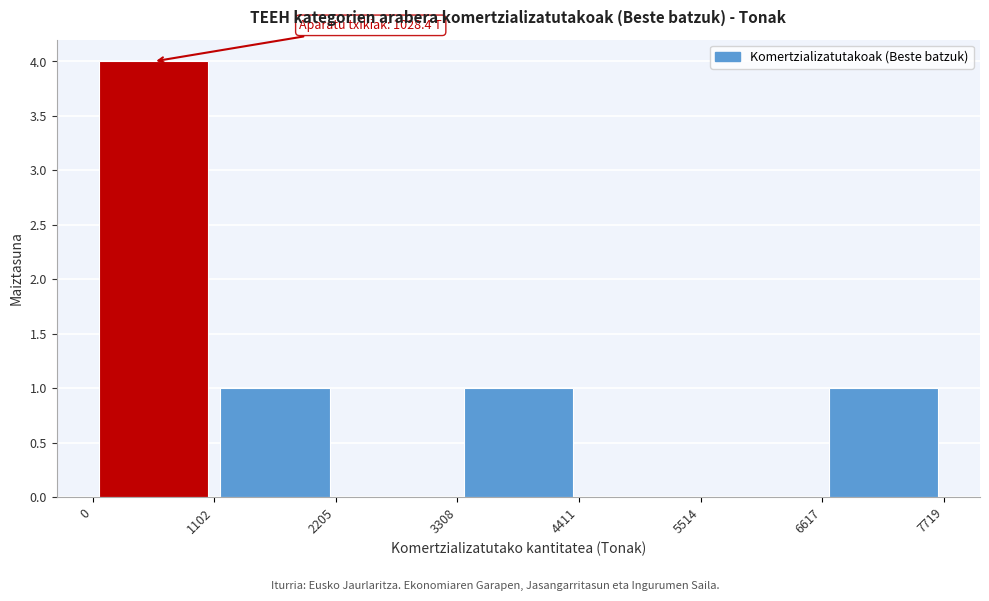

Which range on the x-axis has the tallest bar?

0 to 1102